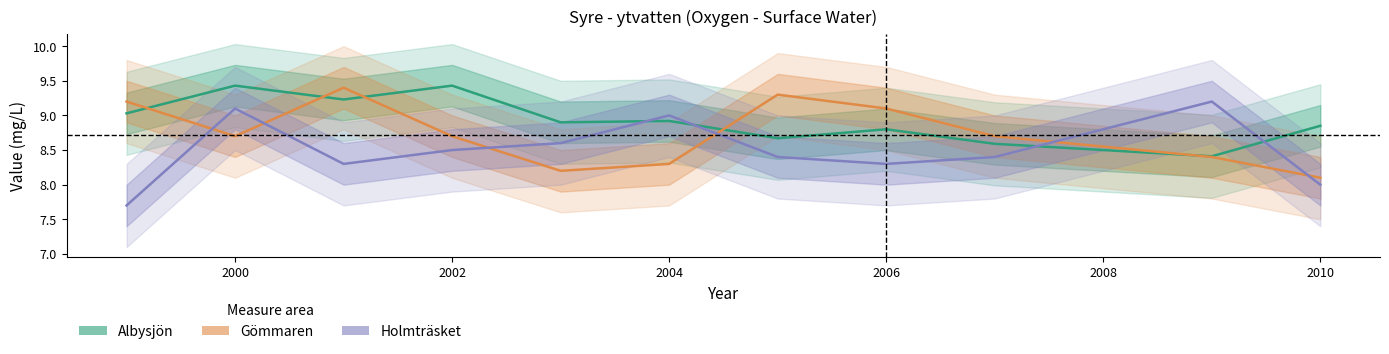

Reading left to right, extract all data points from this chart.

Albysjön: 9.0	9.4	9.2	9.4	8.9	8.9	8.7	8.8	8.6	8.4	8.8
Gömmaren: 9.2	8.7	9.4	8.7	8.2	8.3	9.3	9.1	8.7	8.4	8.1
Holmträsket: 7.7	9.1	8.3	8.5	8.6	9.0	8.4	8.3	8.4	9.2	8.0